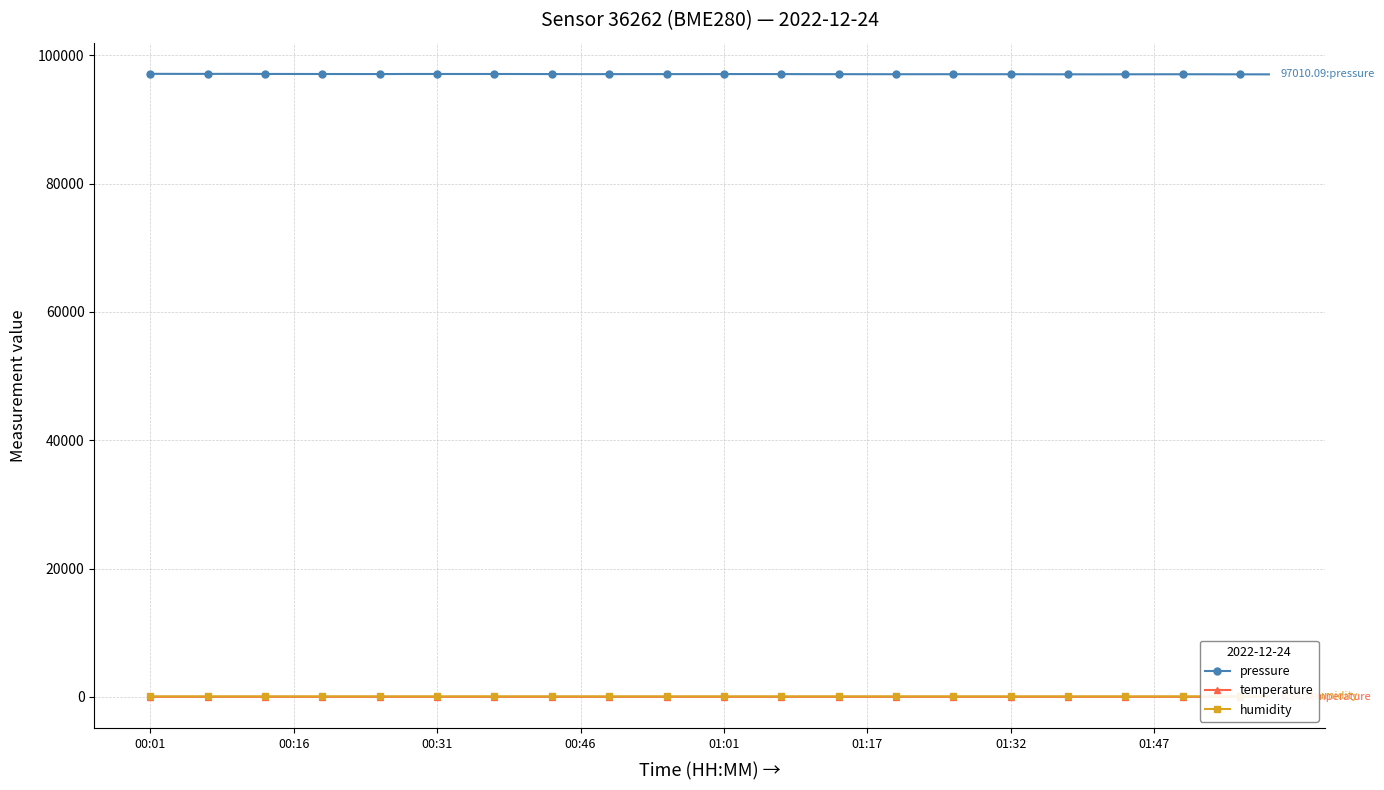

True or false: pressure and temperature intersect in this chart.

False